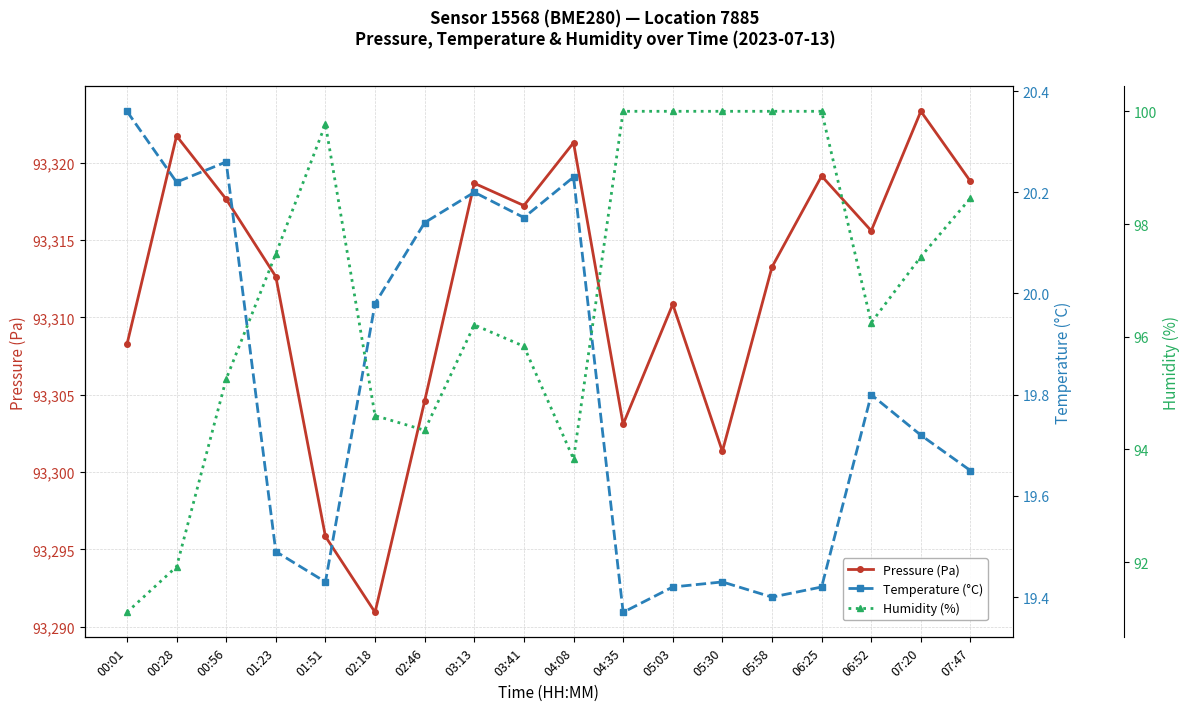

Reading left to right, list all the values displayed in this chart.

Pressure (Pa): 00:01=93308.2	00:28=93321.7	00:56=93317.6	01:23=93312.6	01:51=93295.8	02:18=93290.9	02:46=93304.6	03:13=93318.7	03:41=93317.2	04:08=93321.3	04:35=93303.1	05:03=93310.8	05:30=93301.3	05:58=93313.2	06:25=93319.1	06:52=93315.6	07:20=93323.3	07:47=93318.8
Temperature (°C): 00:01=20.4	00:28=20.2	00:56=20.3	01:23=19.5	01:51=19.4	02:18=20.0	02:46=20.1	03:13=20.2	03:41=20.1	04:08=20.2	04:35=19.4	05:03=19.4	05:30=19.4	05:58=19.4	06:25=19.4	06:52=19.8	07:20=19.7	07:47=19.6
Humidity (%): 00:01=91.1	00:28=91.9	00:56=95.2	01:23=97.5	01:51=99.8	02:18=94.6	02:46=94.3	03:13=96.2	03:41=95.8	04:08=93.8	04:35=100.0	05:03=100.0	05:30=100.0	05:58=100.0	06:25=100.0	06:52=96.2	07:20=97.4	07:47=98.5